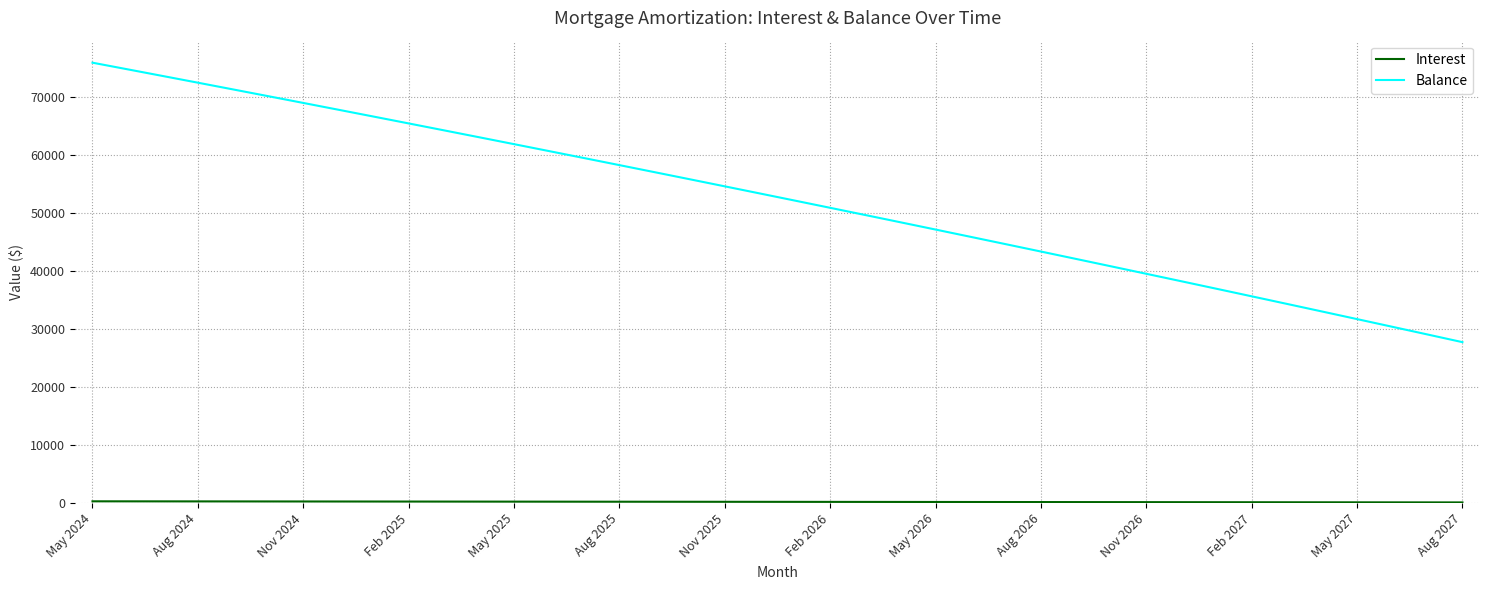

What is the minimum value for Balance?

27724.0